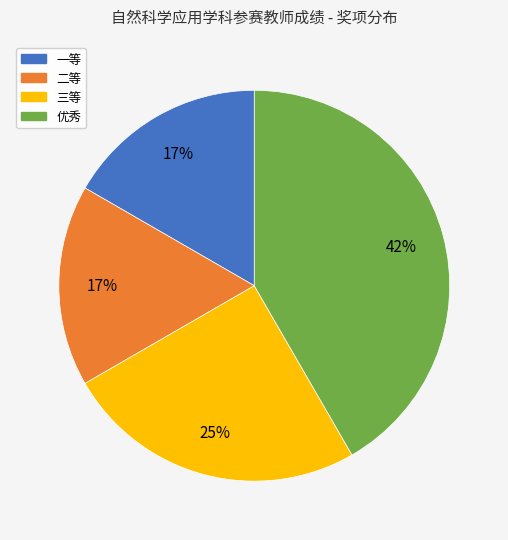

What percentage is the 一等 slice, to the nearest percent?

17%